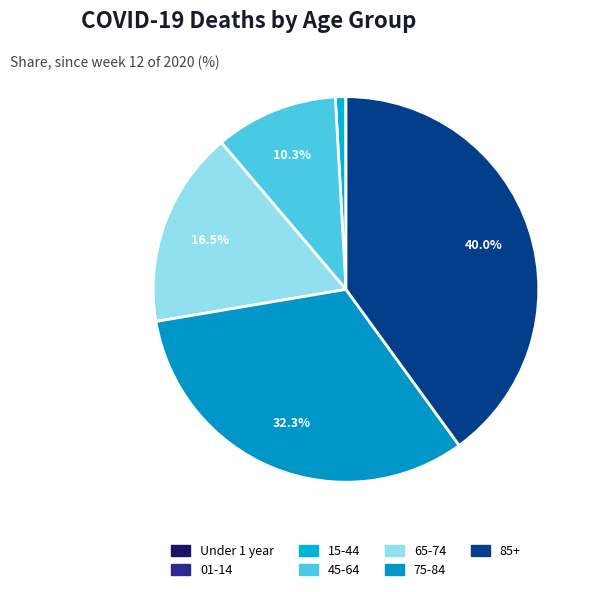

To the nearest percent, what is the difference between the largest and smallest slice percentages?

40%